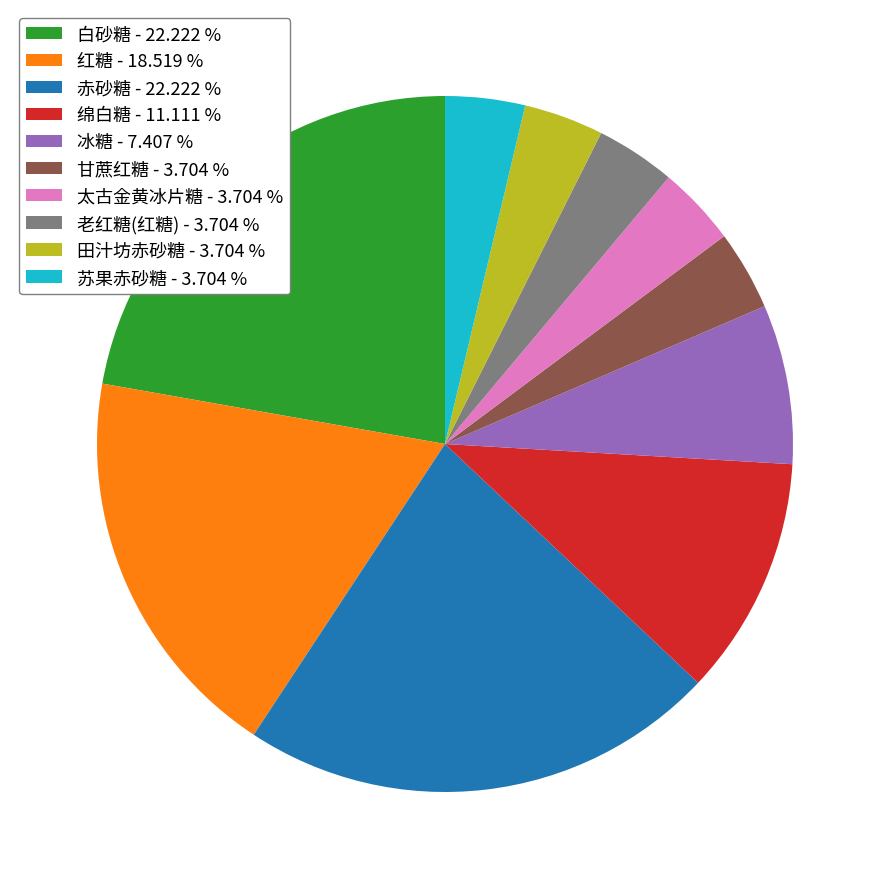

What is the ratio of the value at 田汁坊赤砂糖 to the value at 红糖?

0.2